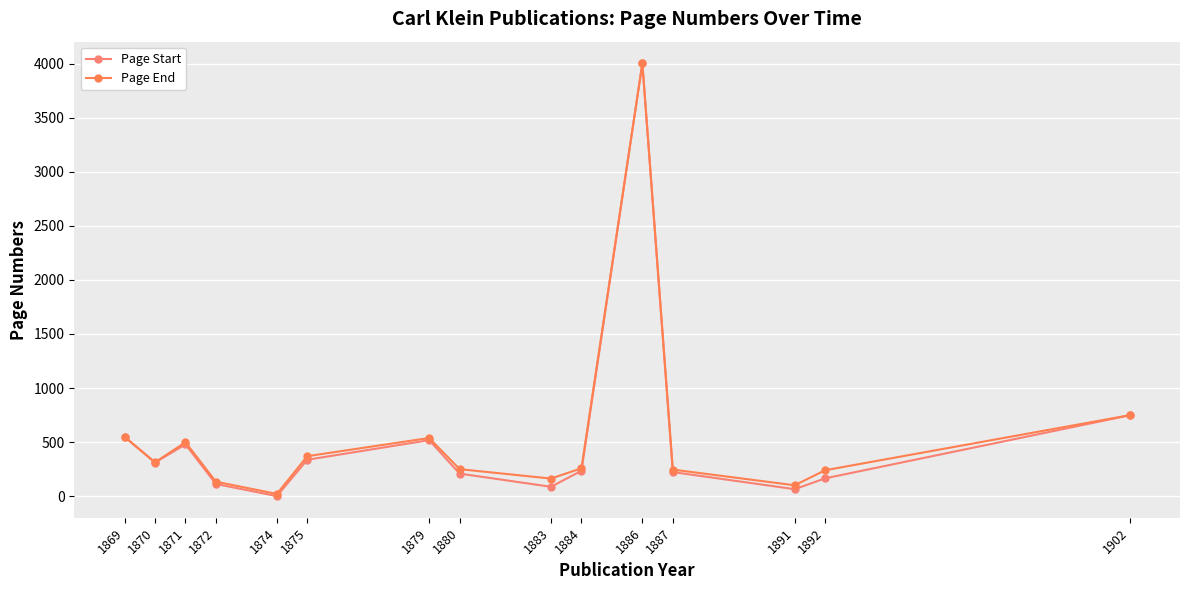

What is the minimum value shown in the chart?

1